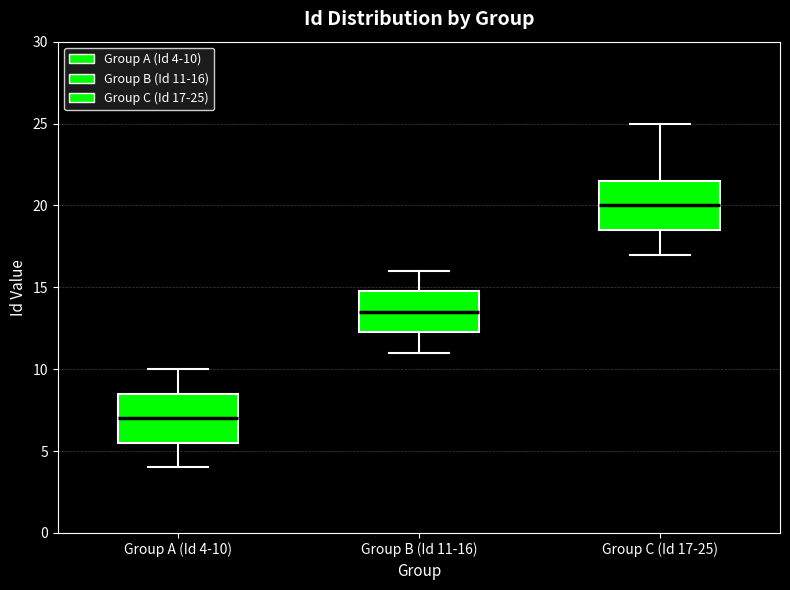

Which box's median line is the highest?

Group C (Id 17-25)